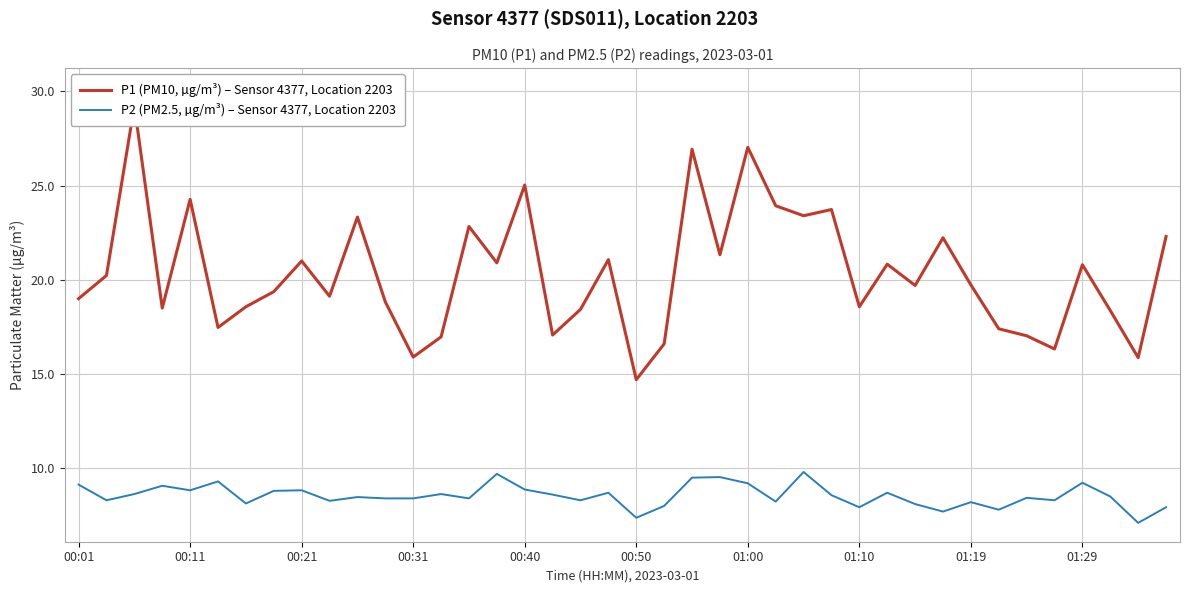

Is it true that P2 (PM2.5, µg/m³) – Sensor 4377, Location 2203 equals 2.7 at 00:50?

False